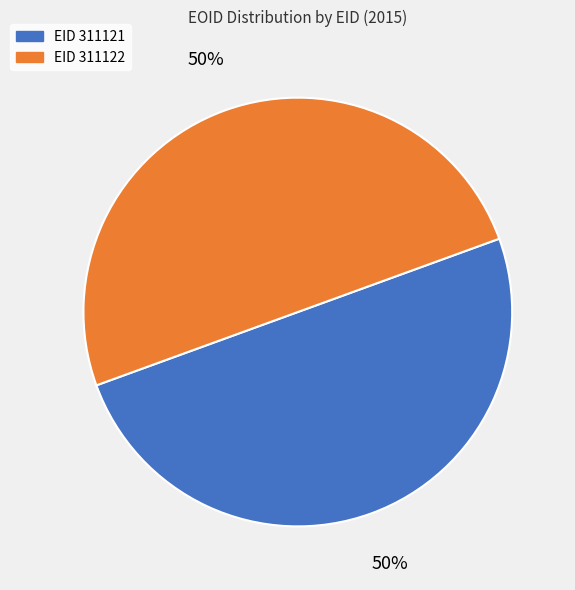

To the nearest percent, what is the average slice percentage?

50%